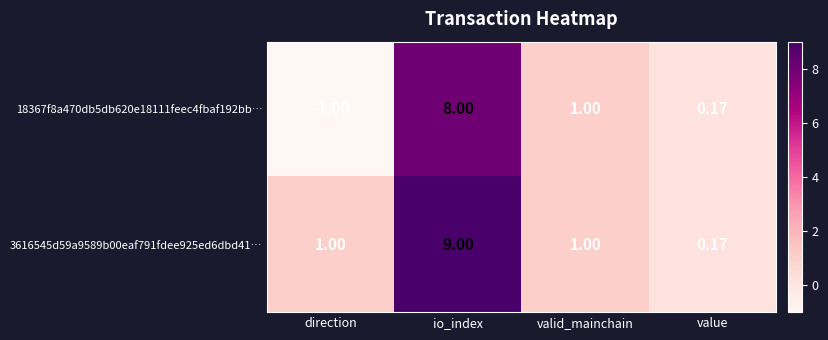

At which category is the sum across all series the highest?

io_index